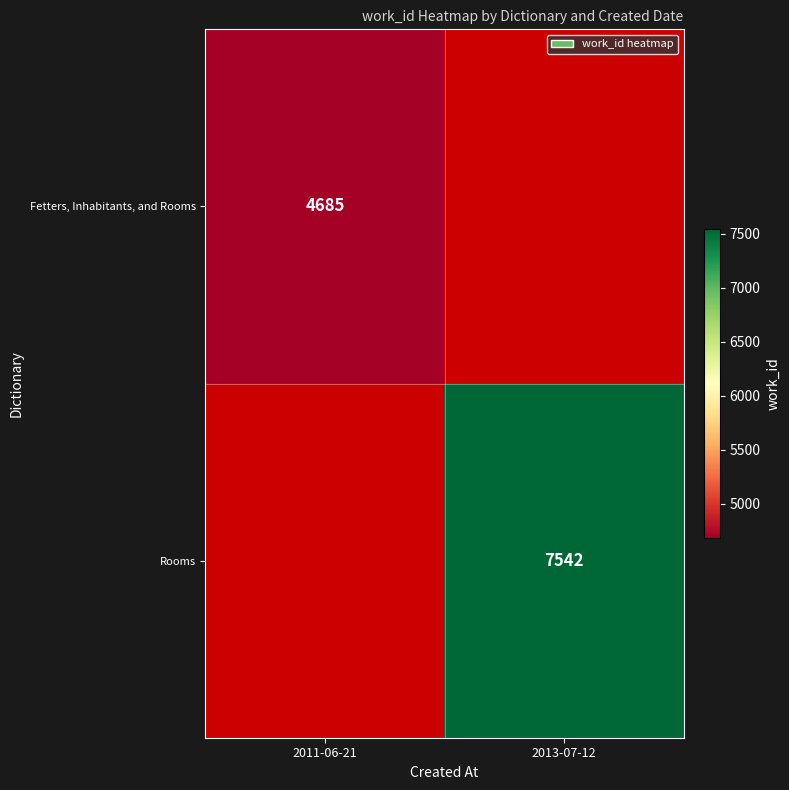

True or false: Fetters, Inhabitants, and Rooms has a value of 6689 at 2011-06-21.

False